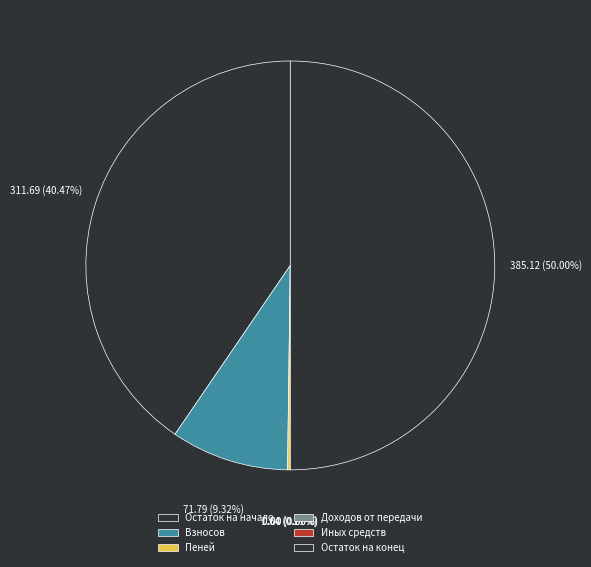

The Доходов от передачи slice represents 0% of the pie. True or false?

True